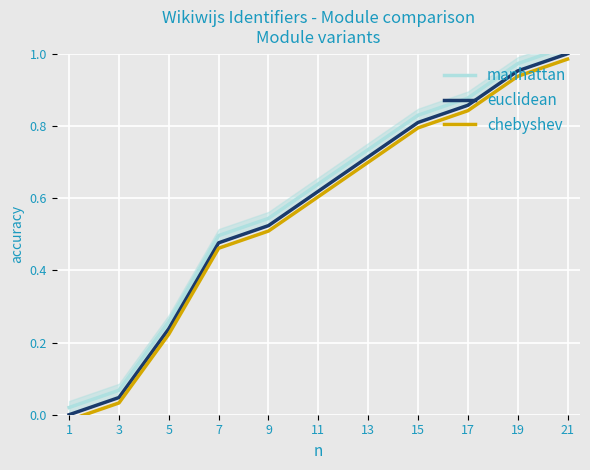

How many lines are shown in the chart?

3